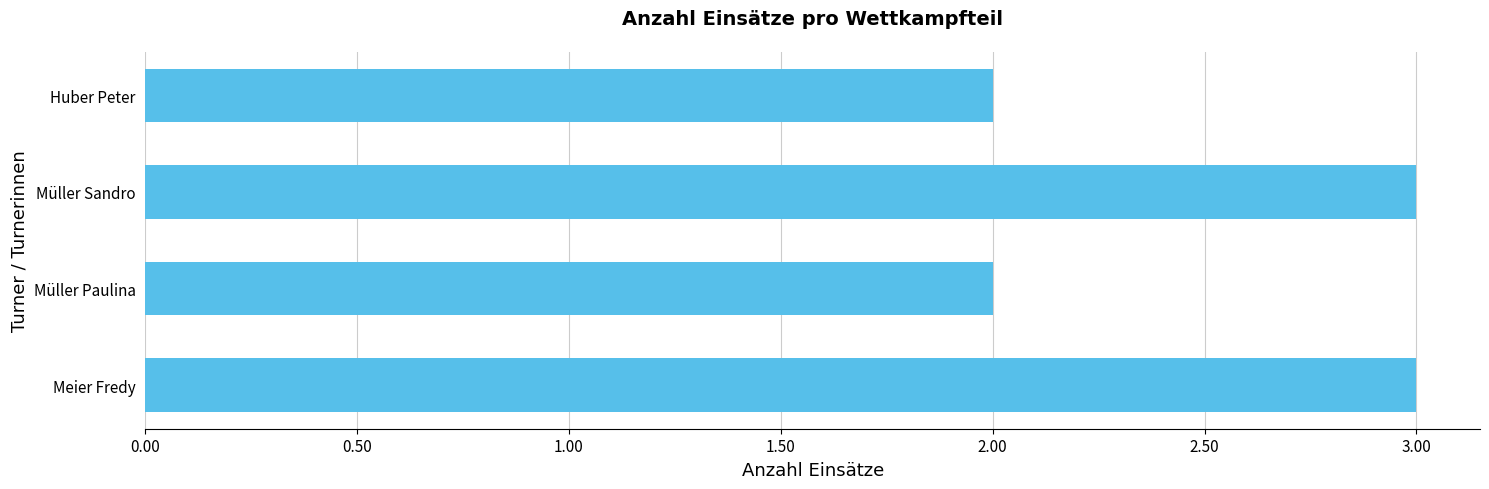

What is the greatest value displayed?

3